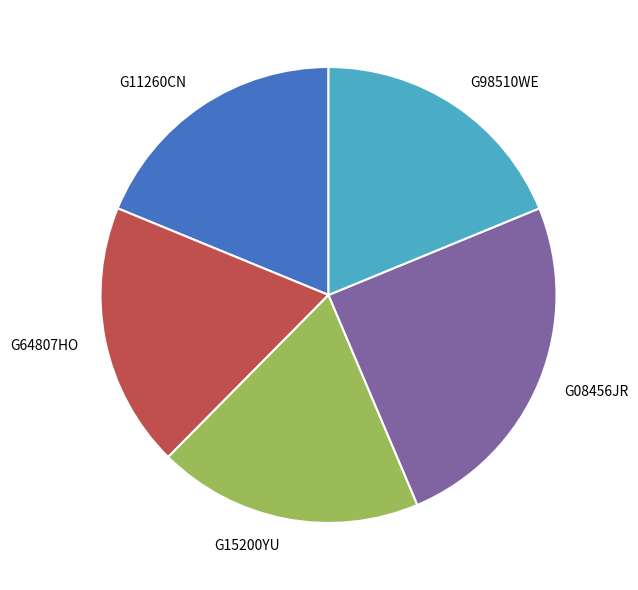

How many slices are in this pie chart?

5